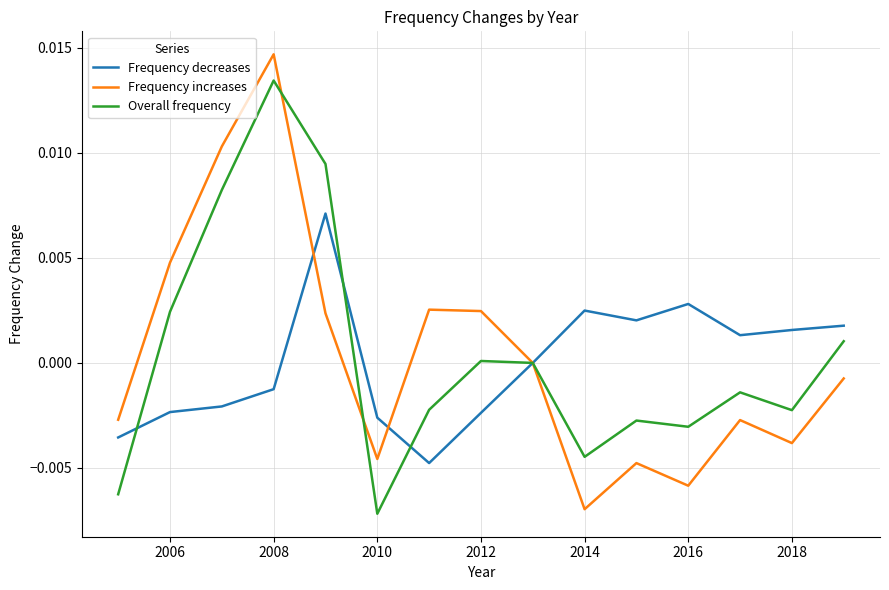

Rank the series by their maximum value, from lowest to highest.

Frequency decreases, Overall frequency, Frequency increases